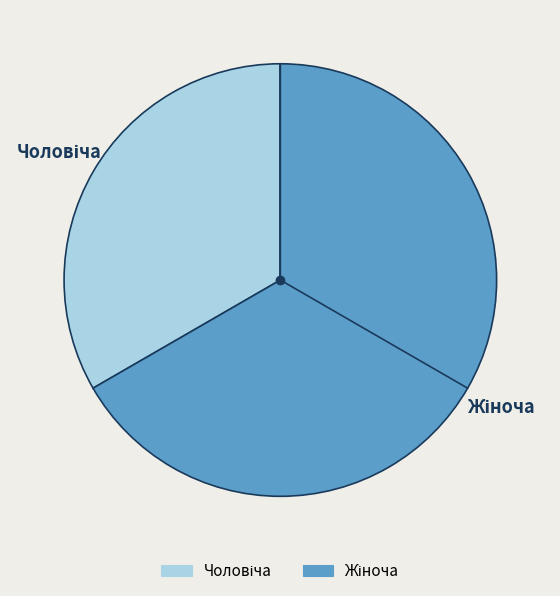

Is there a majority slice in this chart?

Yes